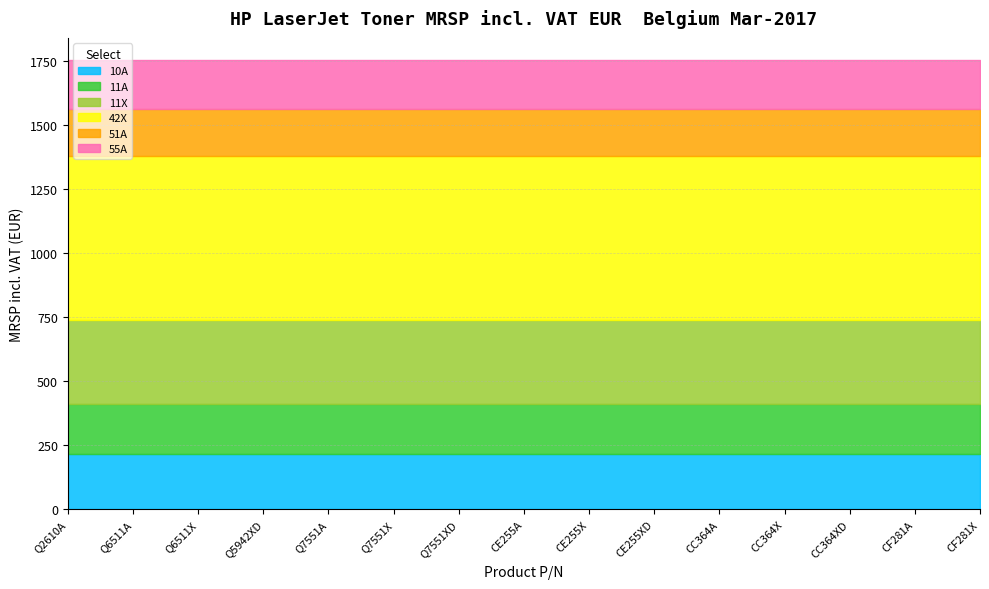

At which label does 10A reach its peak?

Q2610A